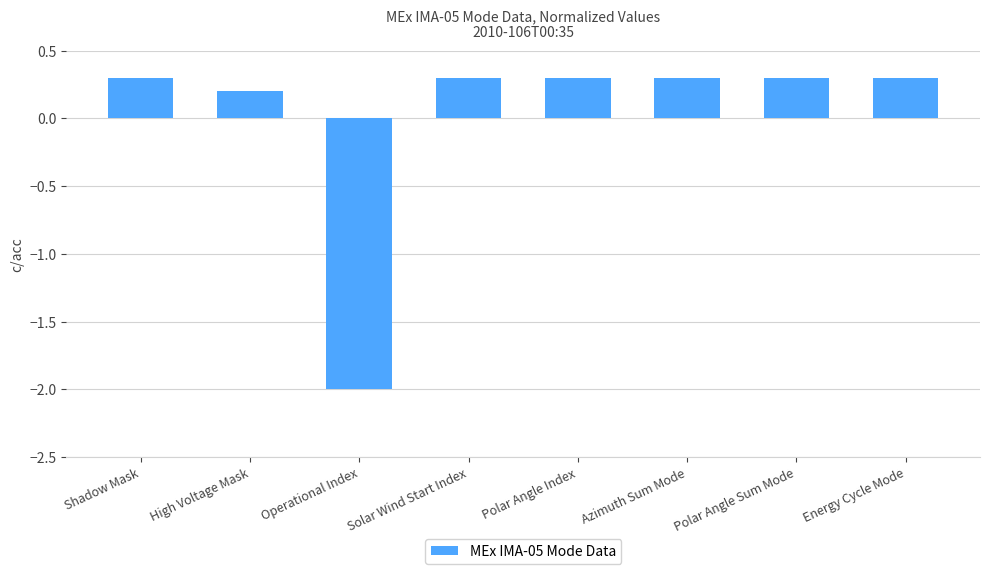

The chart shows a value of 0.3 at Solar Wind Start Index. True or false?

True